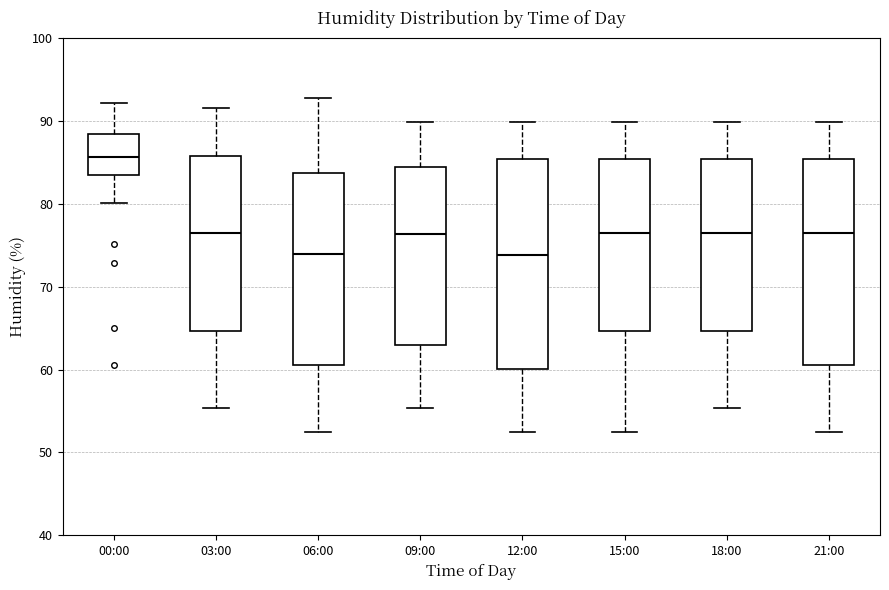

Where is the lower edge of the box for 18:00 on the y-axis? The values are not printed on the chart, so give them approximately, as read against the axis.

65